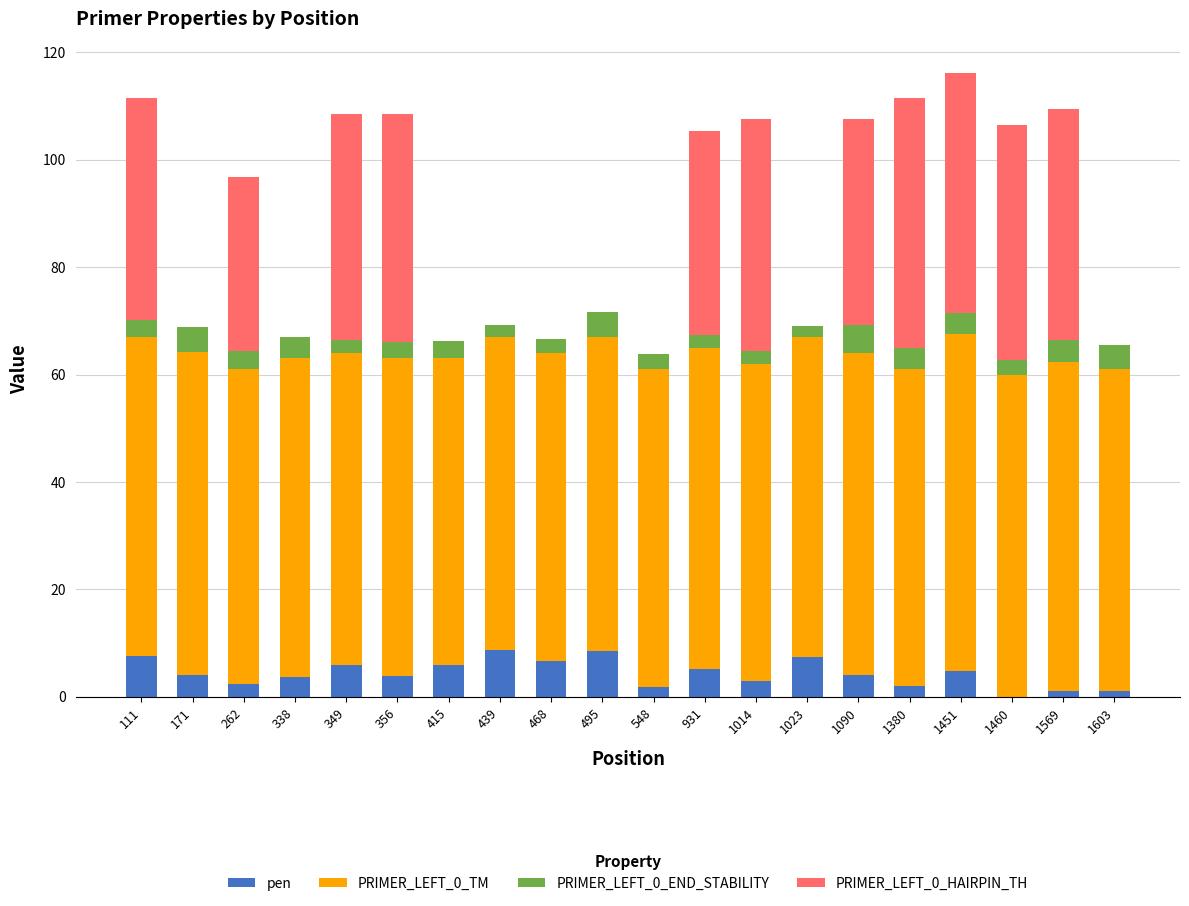

What is the maximum value for pen?

8.7